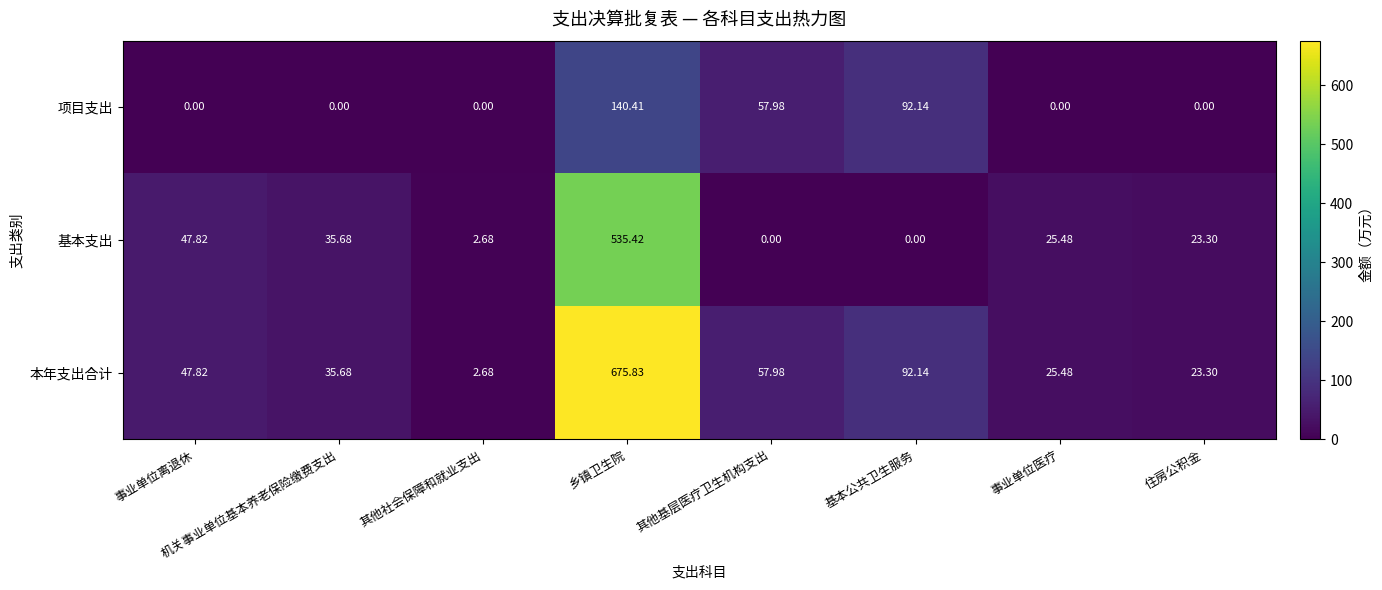

At which category is the sum across all series the highest?

乡镇卫生院